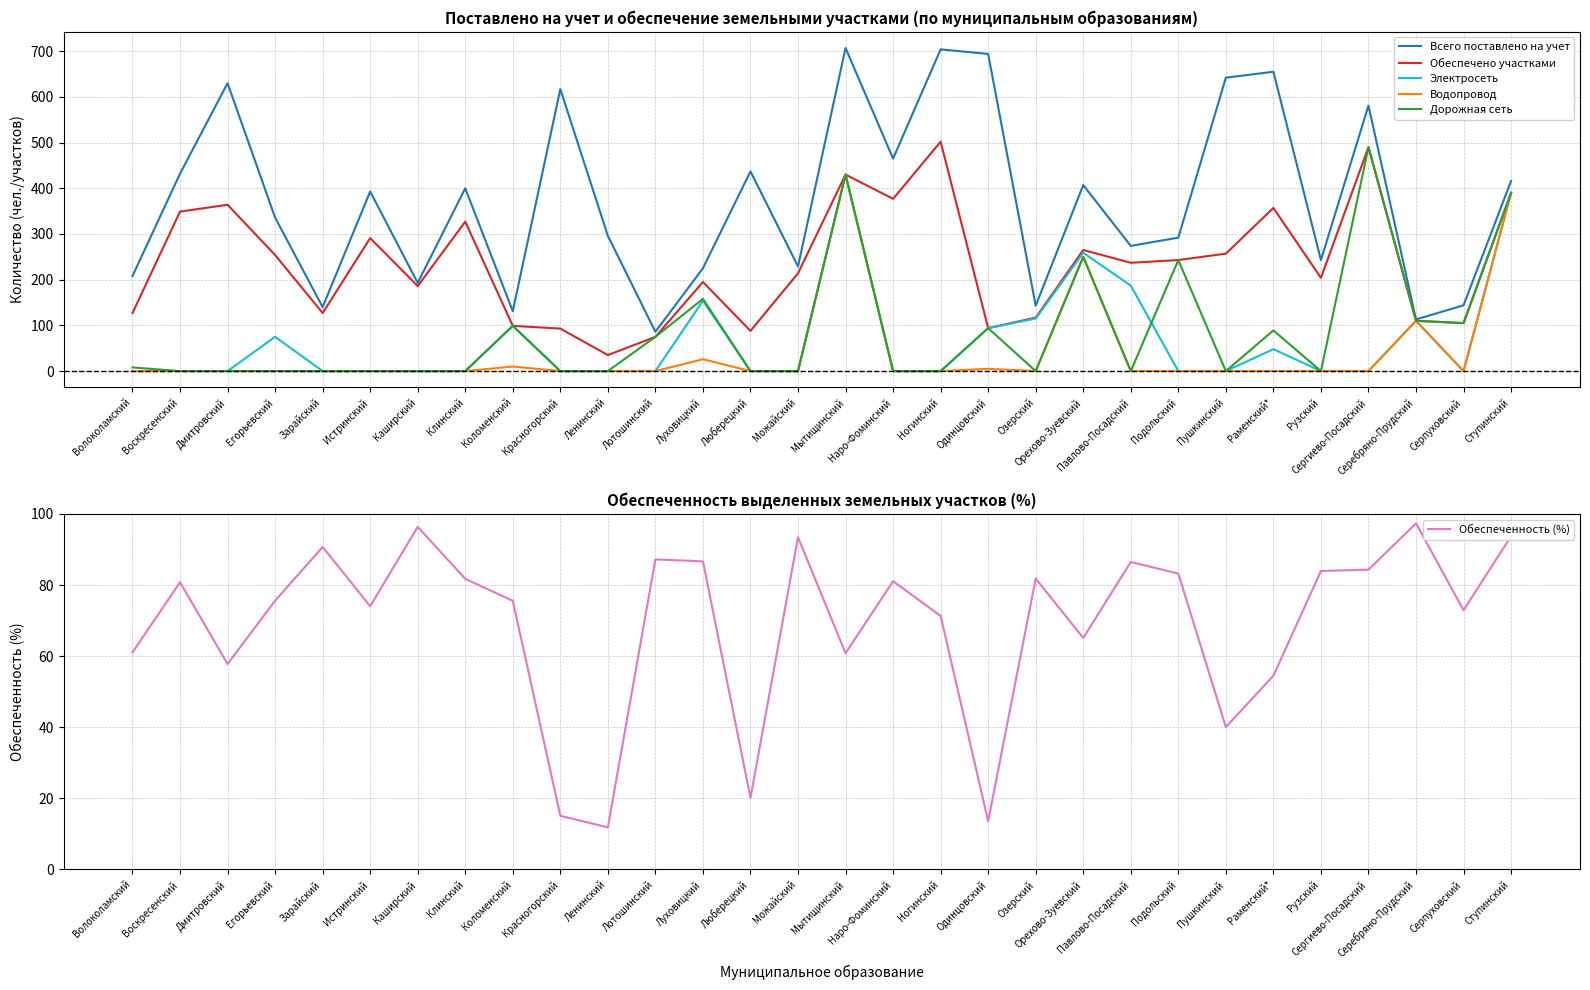

Between Воскресенский and Ступинский, which is larger?

Воскресенский